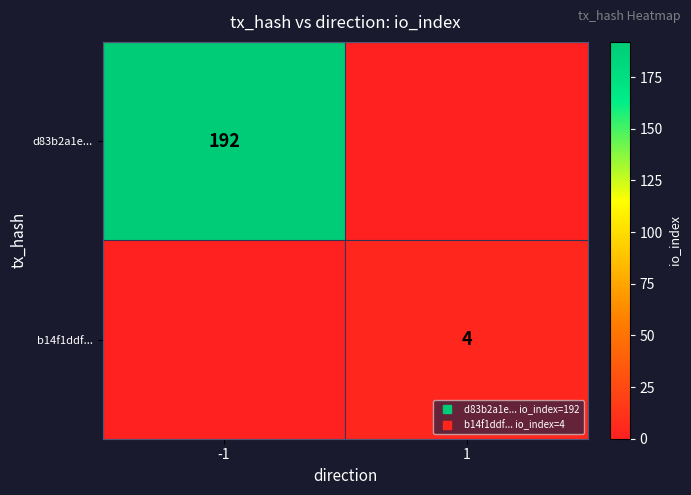

Which series changed the most between -1 and 1?

d83b2a1e...